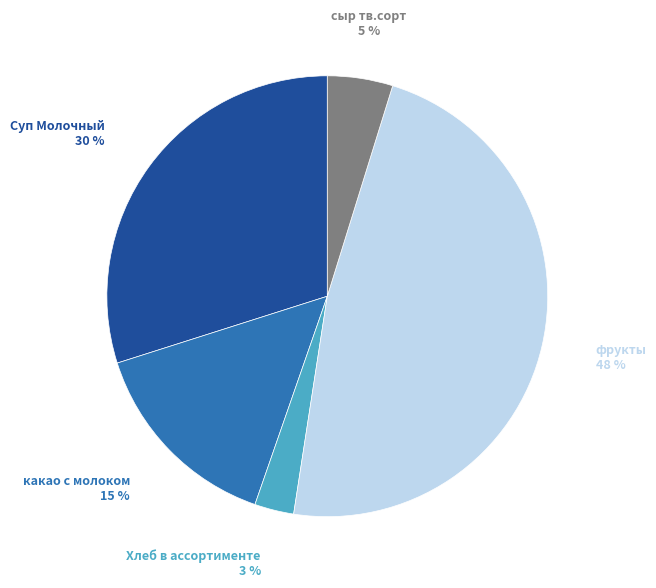

Rank the categories by value from lowest to highest.

Хлеб в ассортименте, сыр тв.сорт, какао с молоком, Суп Молочный, фрукты